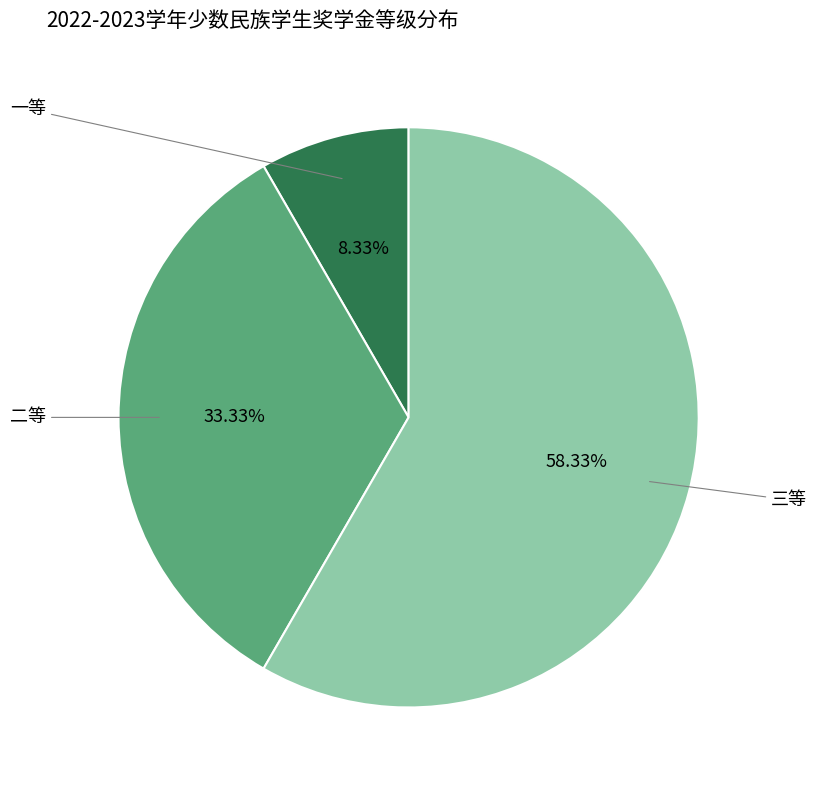

Which category has the biggest portion of the pie?

三等